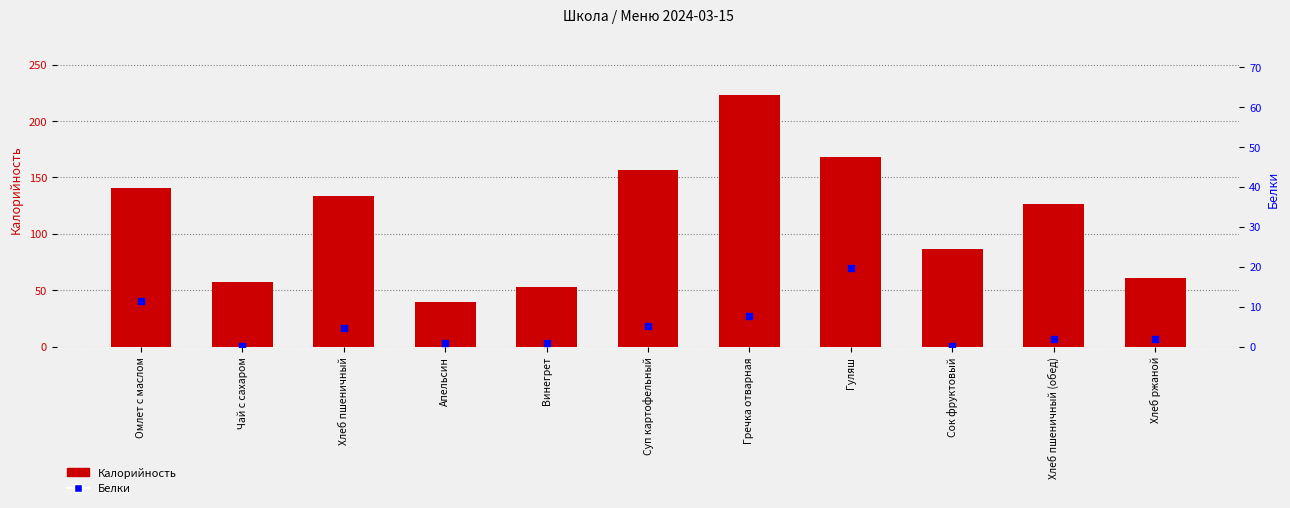

Is the value of Белки at Гуляш greater than the value of Калорийность at Омлет с маслом?

No